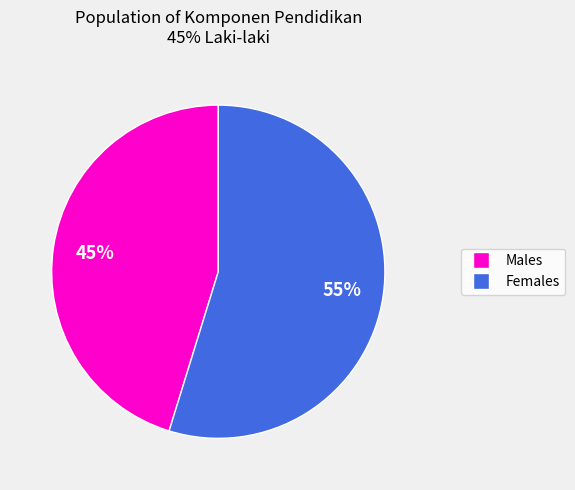

Is there a majority slice in this chart?

Yes